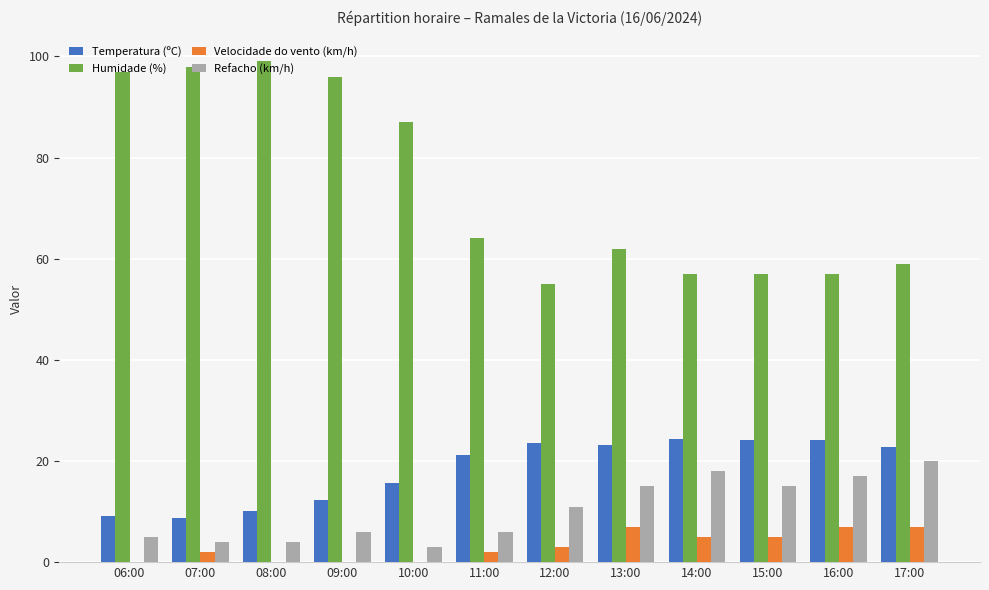

What is the sum of all Temperatura (ºC) values?

219.0